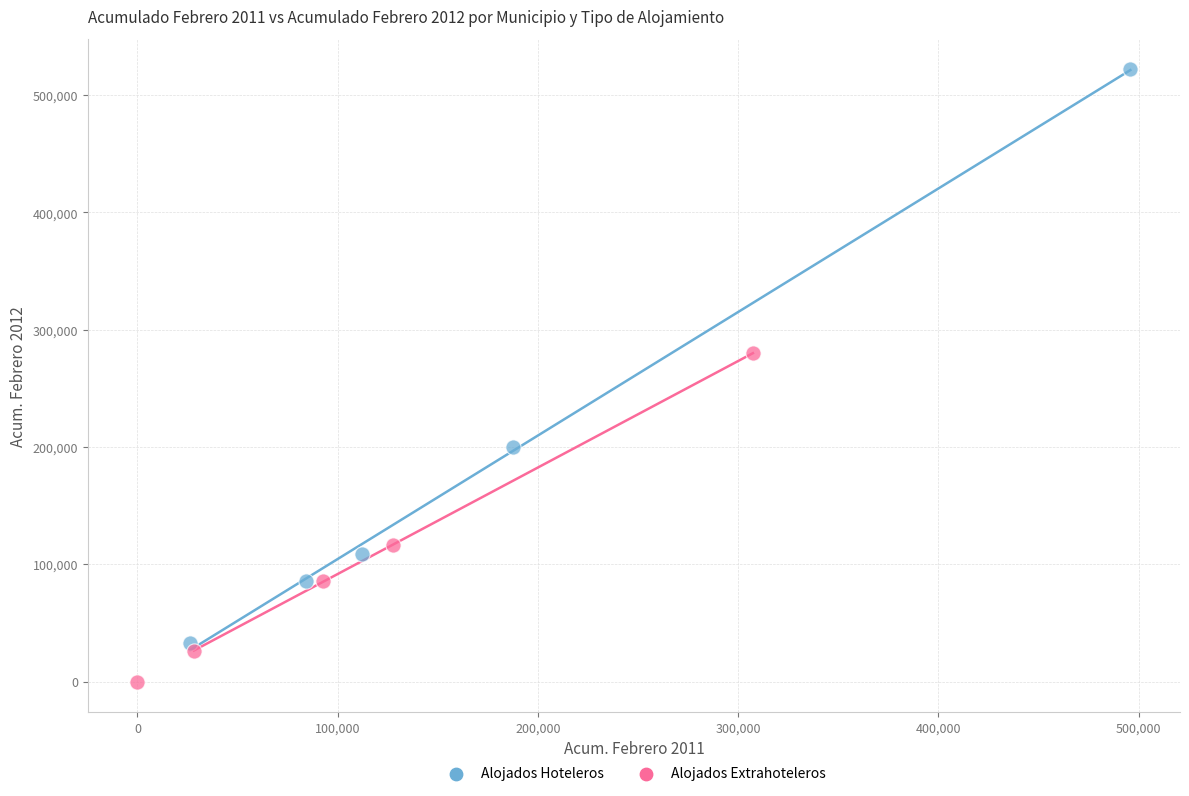

Which series contains the lowest Y value?

Alojados Extrahoteleros